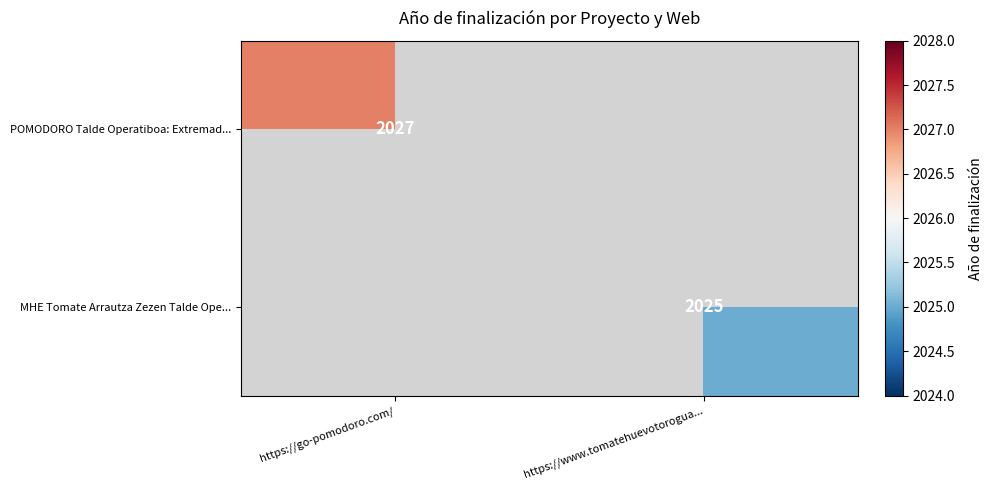

At how many categories does at least one series exceed 1853?

2